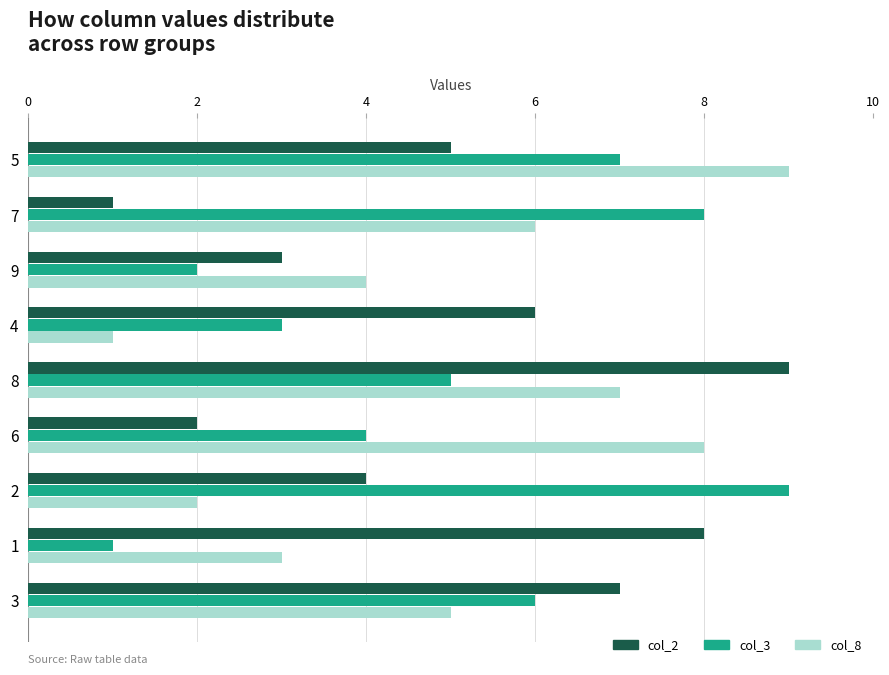

Is it true that col_8 equals 1 at 2?

False